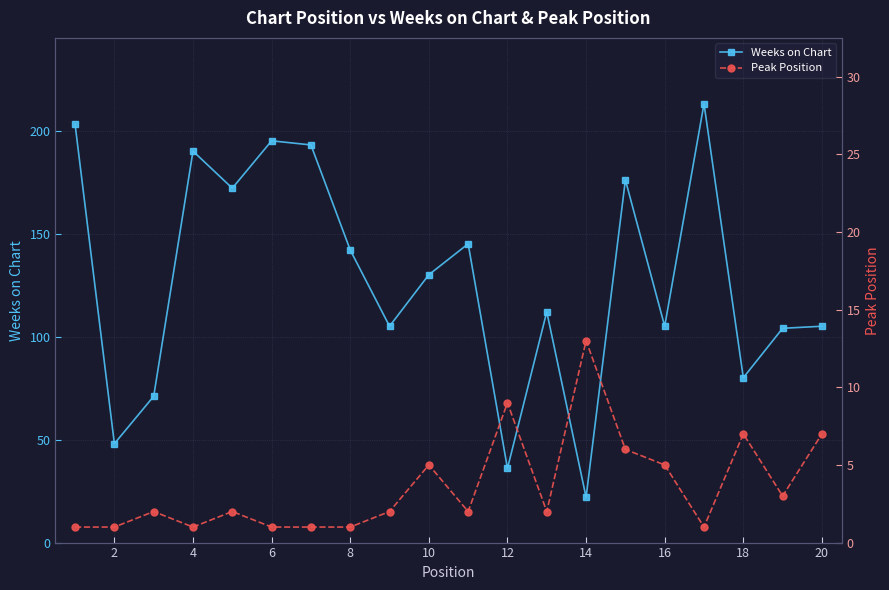

Where is the first local maximum for Weeks on Chart?

4